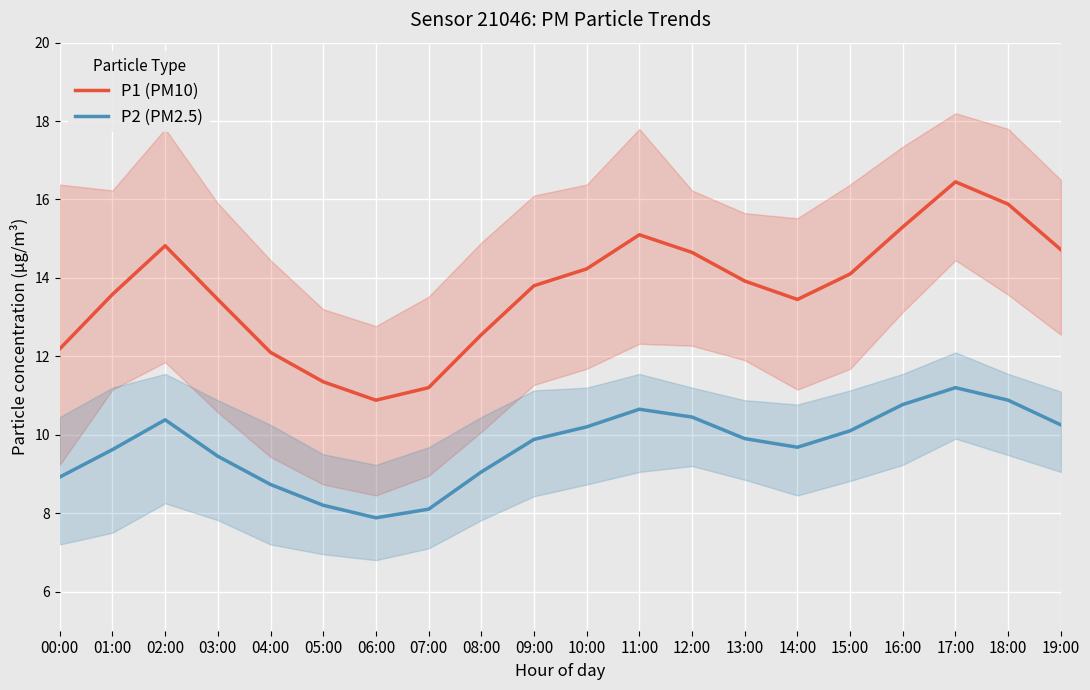

Where is the first local minimum for P2 (PM2.5)?

06:00